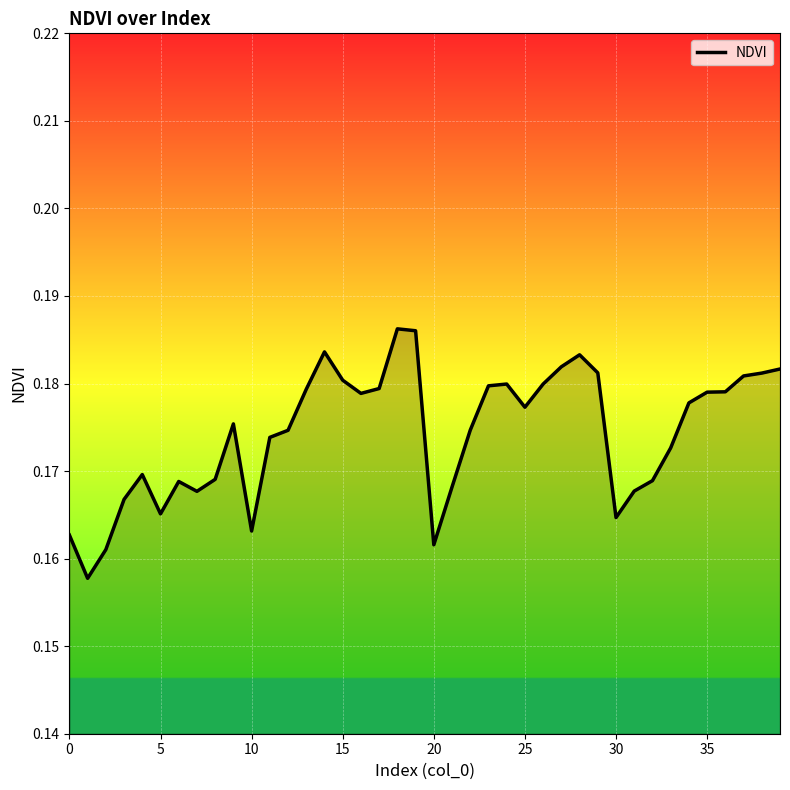

Does the chart have visible grid lines?

Yes